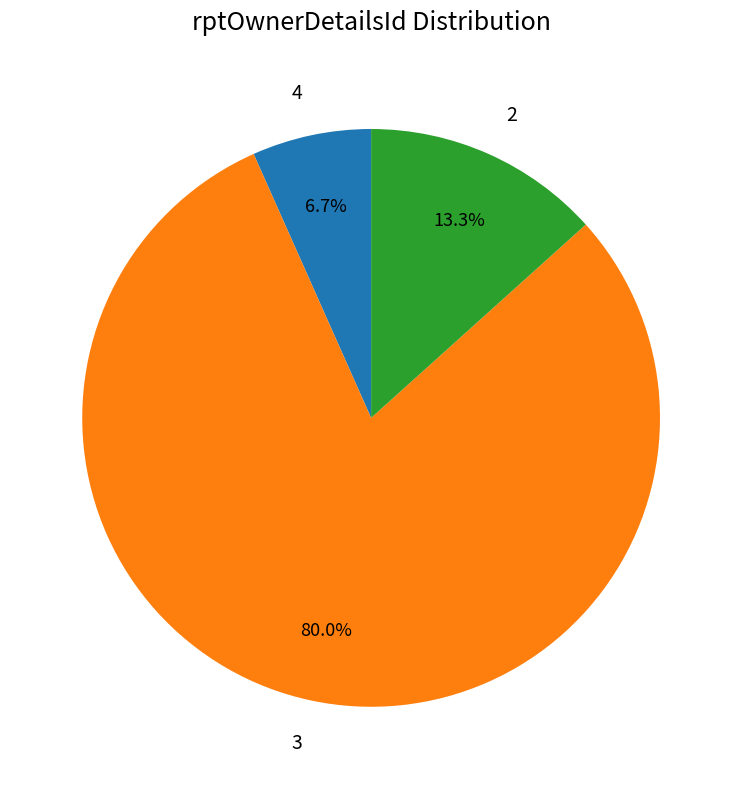

What percentage do 2 and 4 together represent?

20.0%